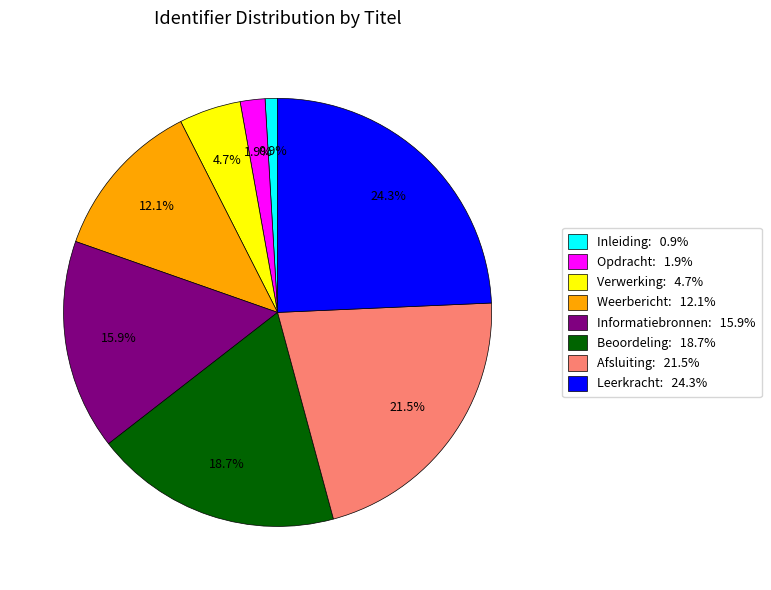

What percentage is the Opdracht slice, to the nearest percent?

2%